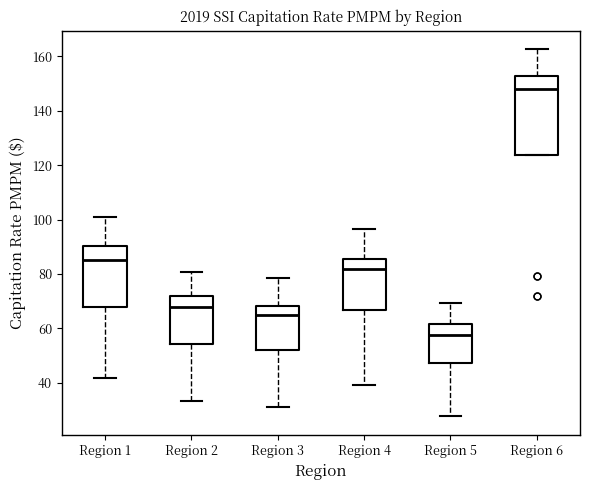

Reading left to right, transcribe this box plot: for each box, give where its median line is, the range the box spans, and where its two whiskers end, as read against the y-axis. The values are not printed on the chart, so give them approximately, as read against the axis.

Region 1: median 86, box 68 to 90, whiskers 42 to 100
Region 2: median 68, box 54 to 72, whiskers 34 to 80
Region 3: median 64, box 52 to 68, whiskers 32 to 78
Region 4: median 82, box 66 to 86, whiskers 40 to 96
Region 5: median 58, box 48 to 62, whiskers 28 to 70
Region 6: median 148, box 124 to 152, whiskers 124 to 162